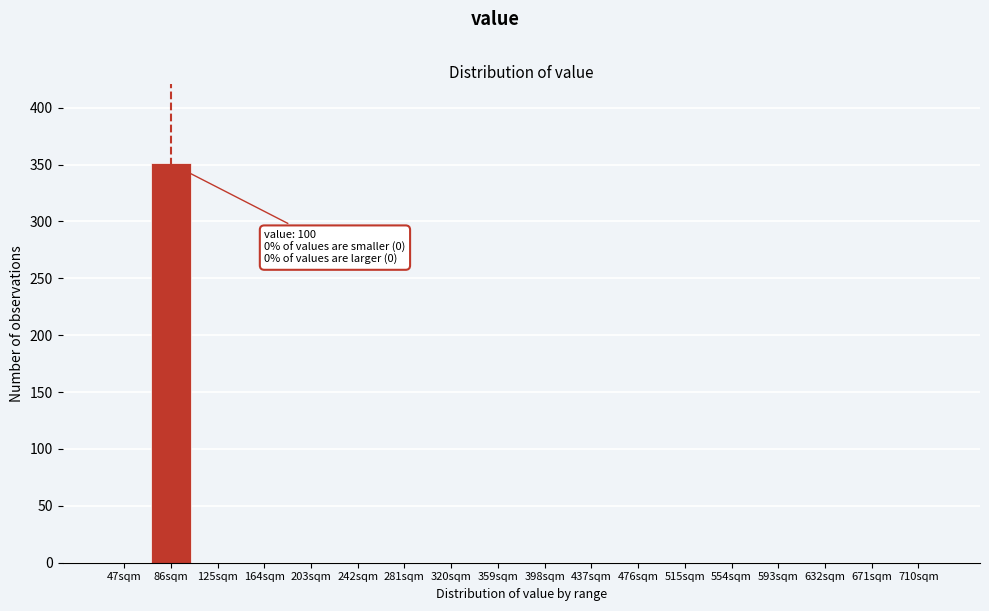

Reading left to right, list all the values displayed in this chart.

47sqm=0	86sqm=351	125sqm=0	164sqm=0	203sqm=0	242sqm=0	281sqm=0	320sqm=0	359sqm=0	398sqm=0	437sqm=0	476sqm=0	515sqm=0	554sqm=0	593sqm=0	632sqm=0	671sqm=0	710sqm=0